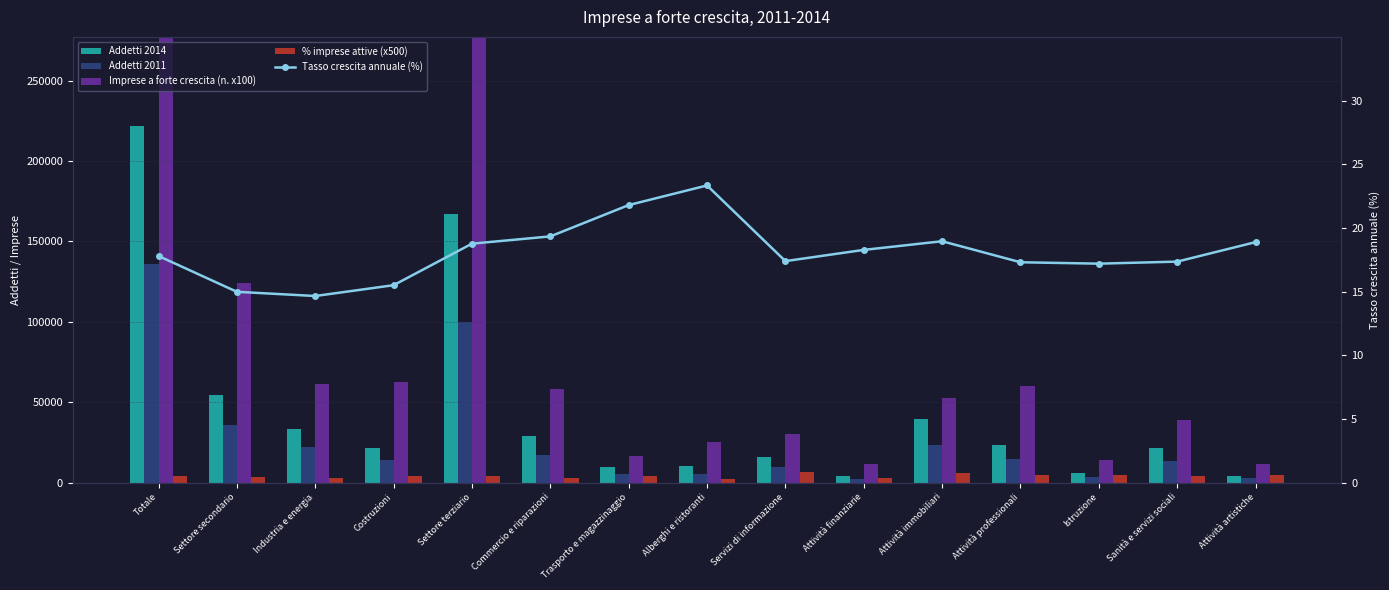

What position from the left is Attività finanziarie?

10